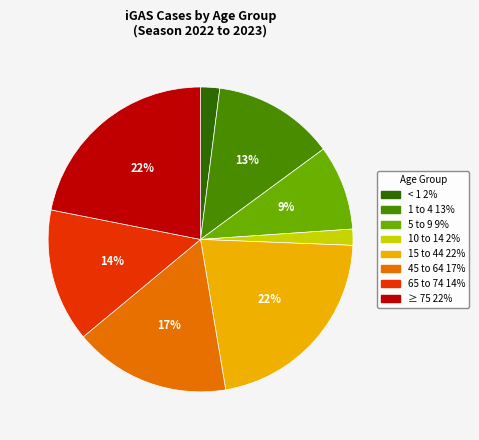

Is there a majority slice in this chart?

No